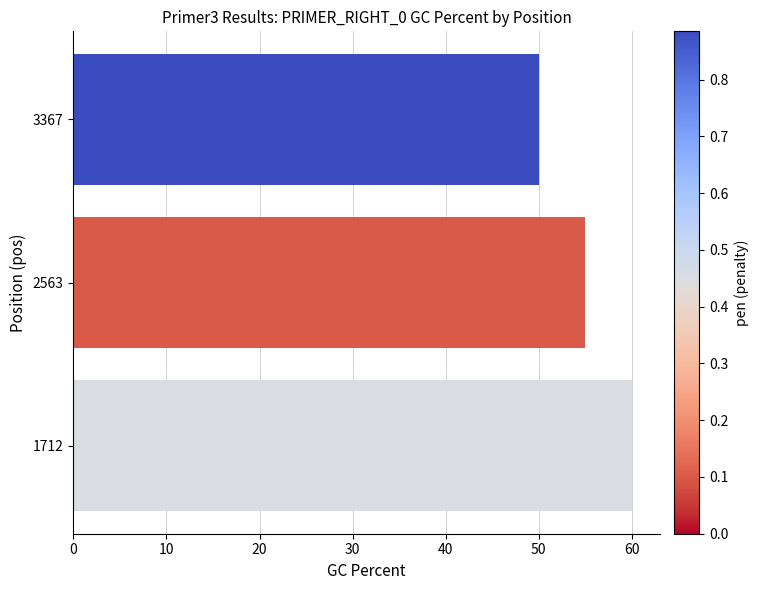

Which category has the lowest value across all series?

3367